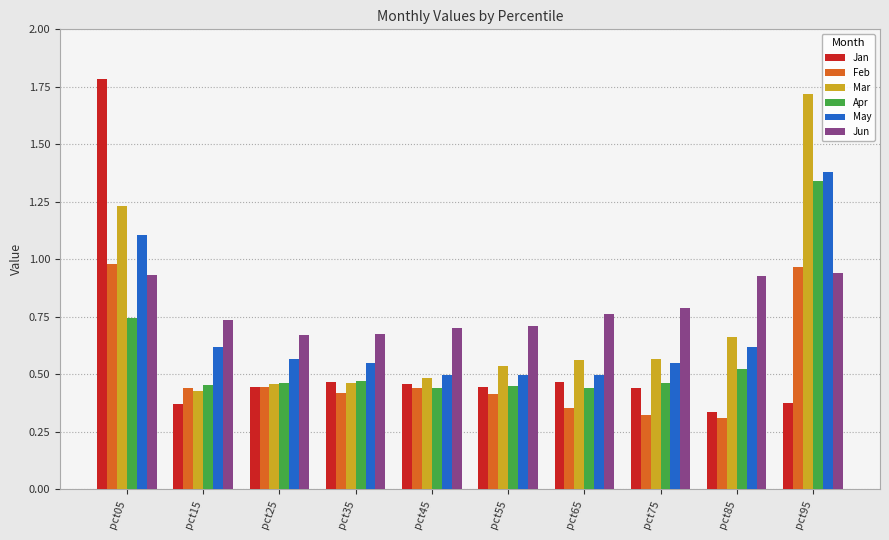

Is it true that Jun equals 0.7 at pct45?

True